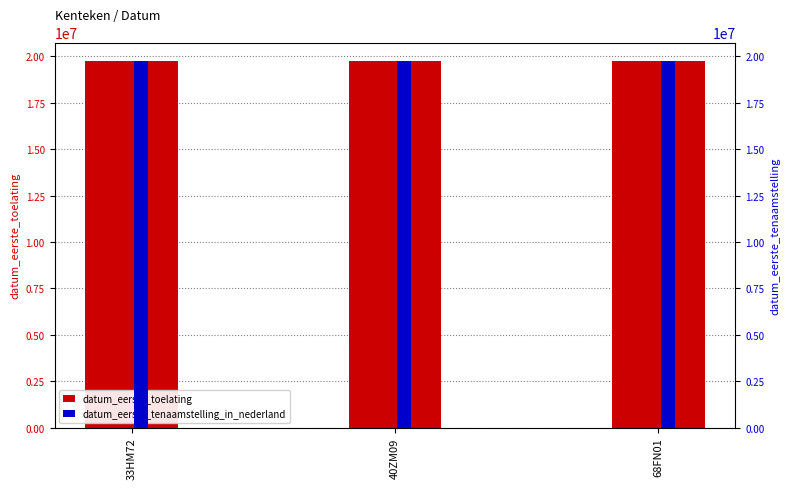

The datum_eerste_tenaamstelling_in_nederland series shows 19750425 at 68FN01. True or false?

True